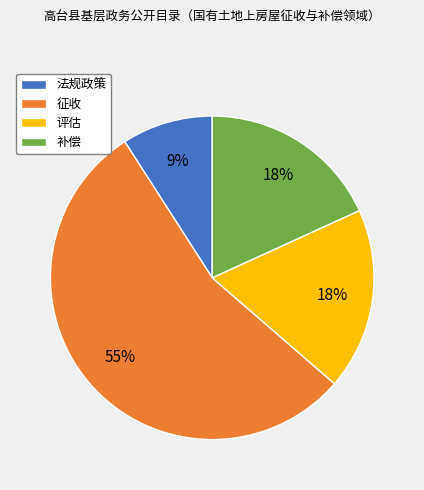

To the nearest percent, what portion does 补偿 represent?

18%